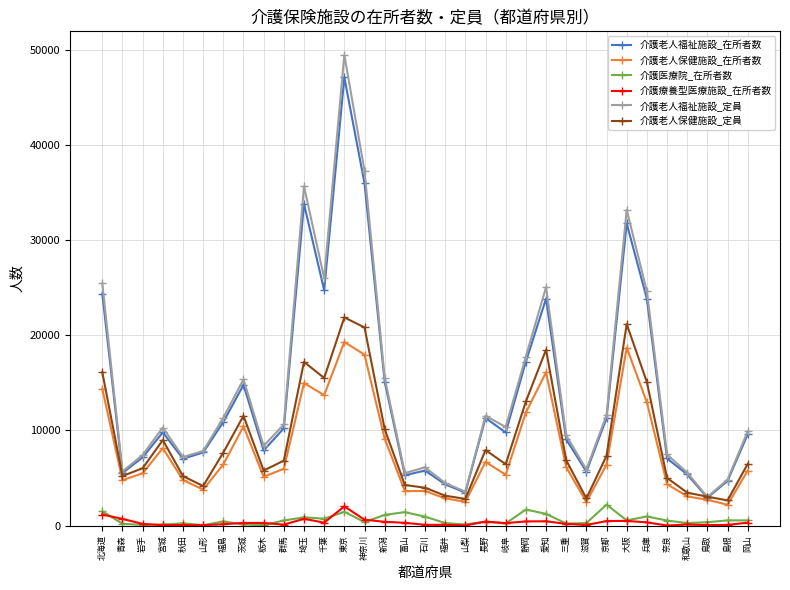

Where is the first local maximum for 介護老人保健施設_在所者数?

宮城